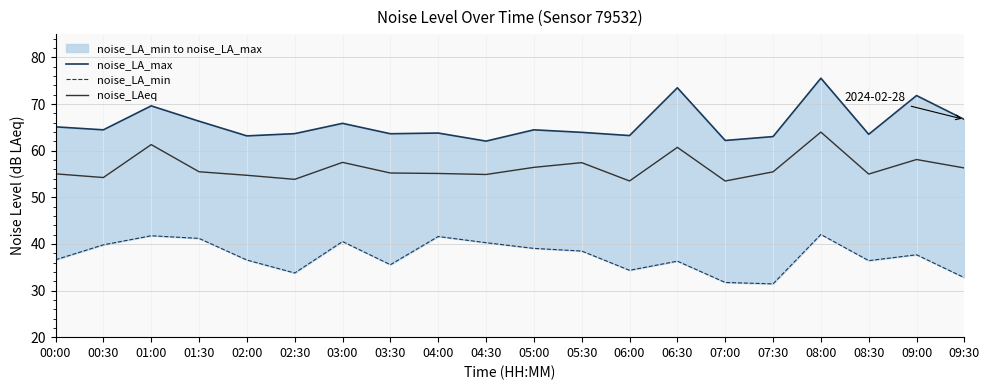

Reading left to right, extract all data points from this chart.

noise_LA_max: 65.1	64.5	69.6	66.3	63.2	63.6	65.9	63.6	63.8	62.0	64.5	63.9	63.2	73.5	62.2	63.0	75.5	63.5	71.8	66.7
noise_LA_min: 36.6	39.8	41.8	41.2	36.5	33.8	40.5	35.5	41.6	40.3	39.0	38.5	34.3	36.3	31.7	31.4	42.0	36.4	37.7	32.8
noise_LAeq: 55.0	54.2	61.3	55.5	54.7	53.9	57.5	55.2	55.1	54.9	56.4	57.4	53.5	60.7	53.5	55.5	64.0	55.0	58.1	56.3